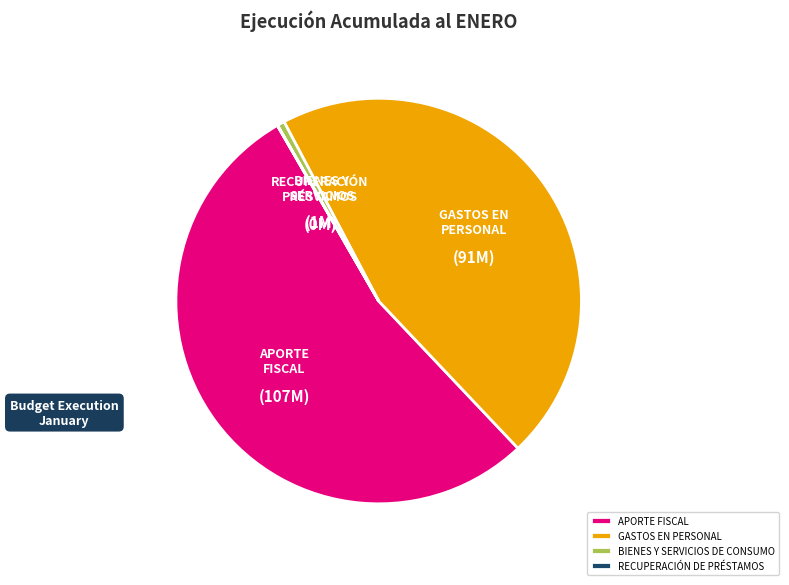

Do GASTOS EN PERSONAL and APORTE FISCAL together represent more than half of the pie?

Yes